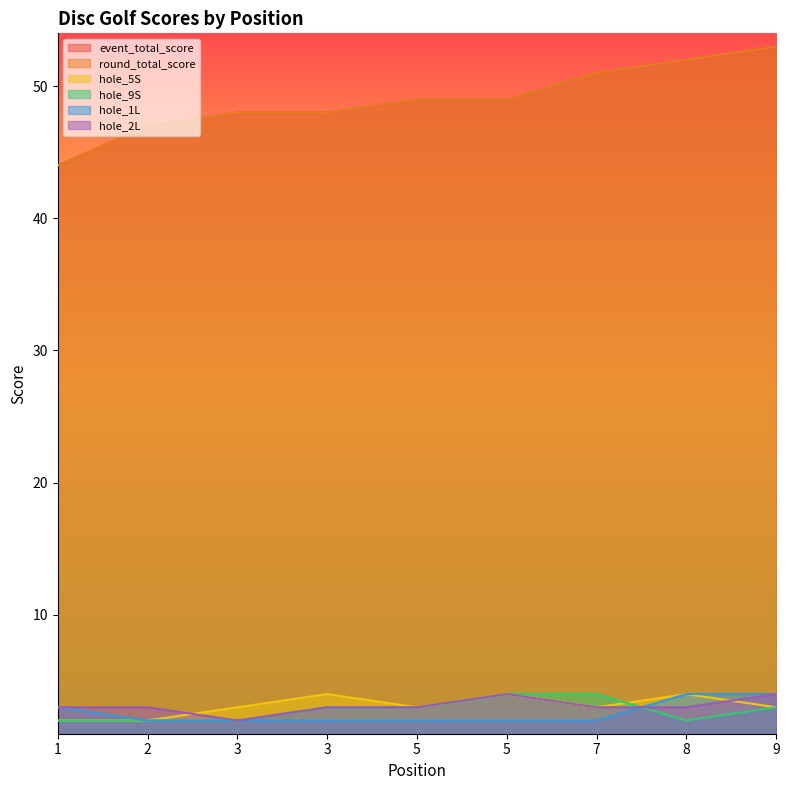

True or false: hole_5S and event_total_score intersect in this chart.

False